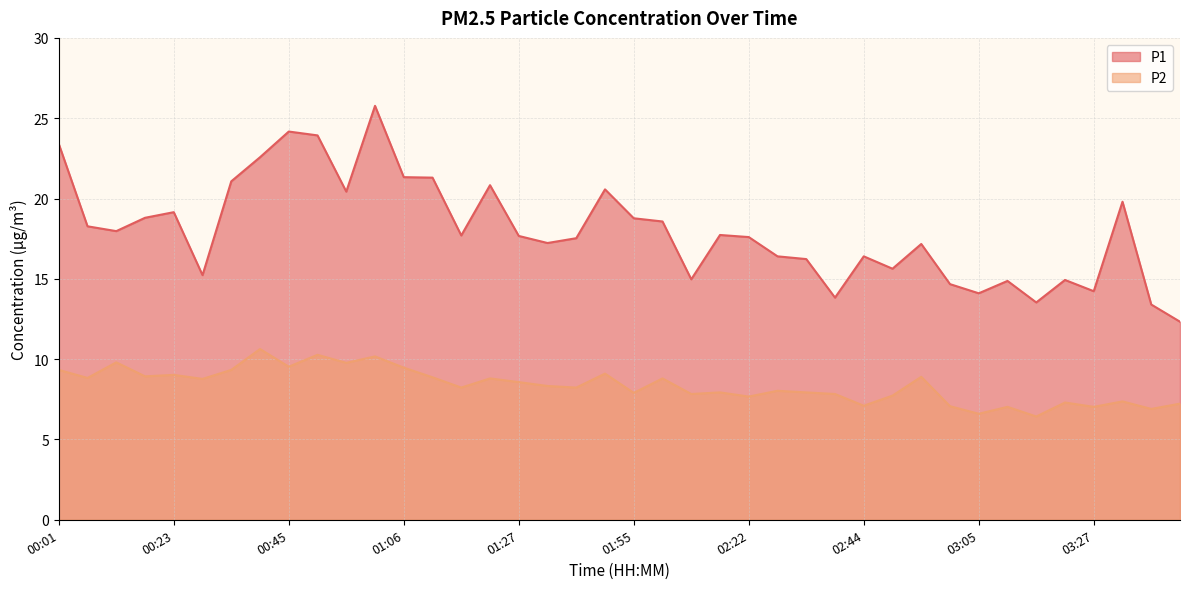

True or false: P1 has more than 1 points higher than both neighbors.

True